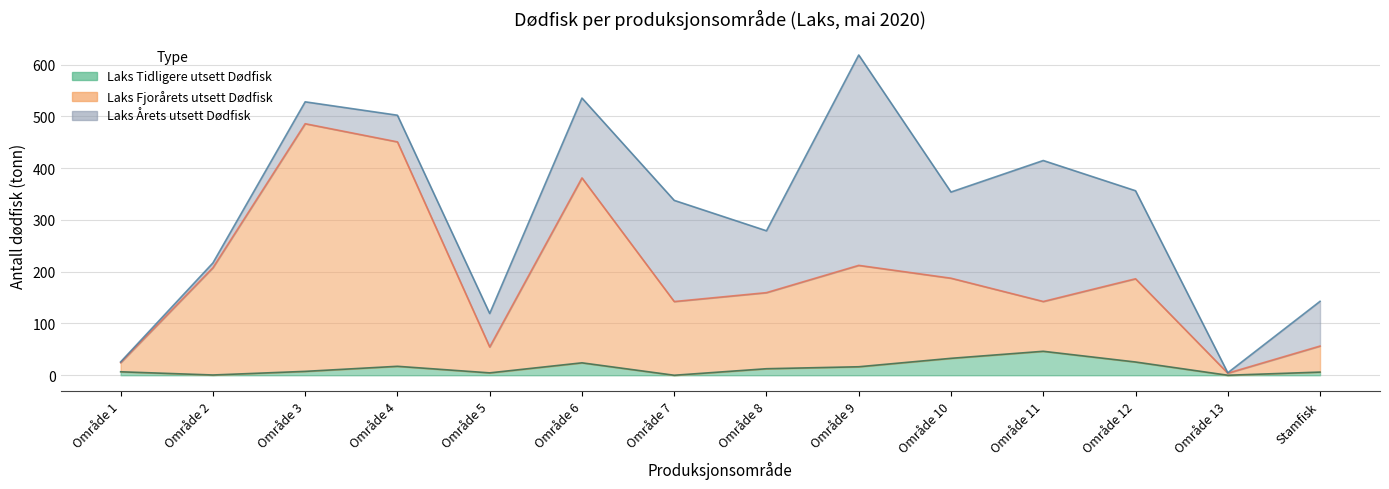

At which label does Laks Tidligere utsett Dødfisk first exceed 12?

Område 4